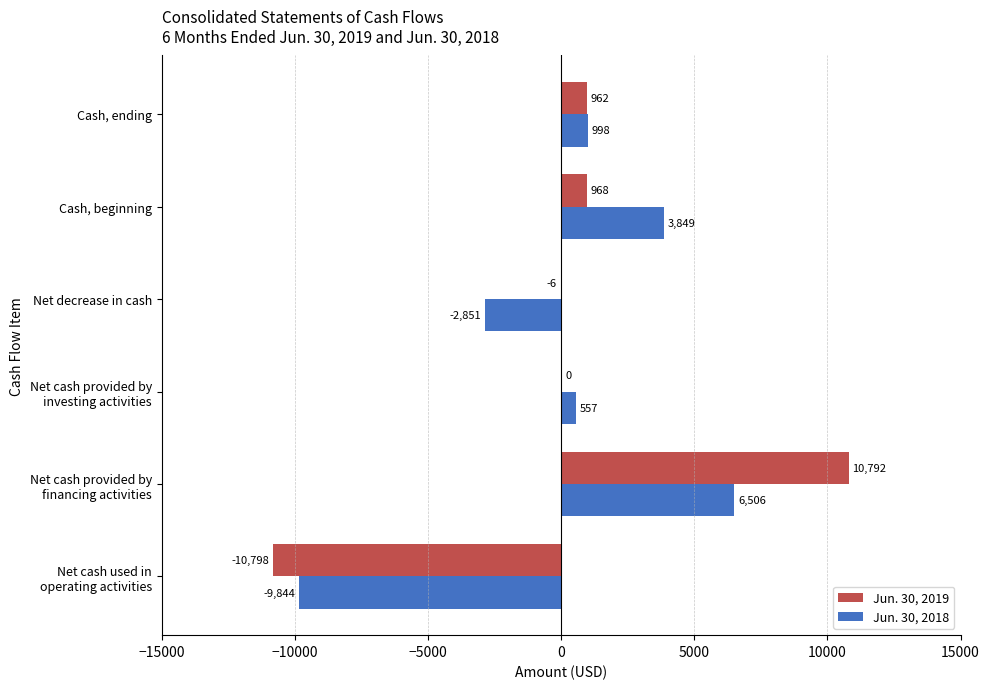

What is the sum of all Jun. 30, 2019 values?

1918